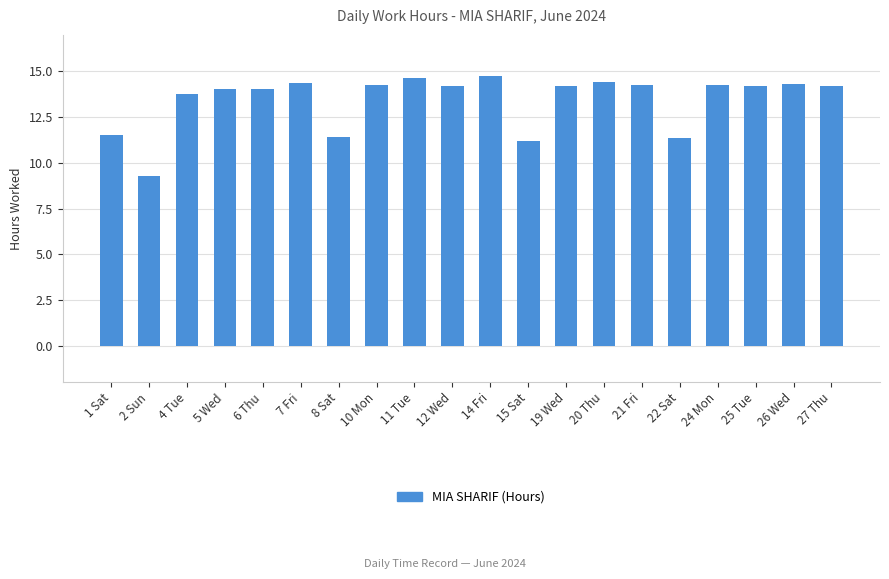

What is the smallest value displayed?

9.3